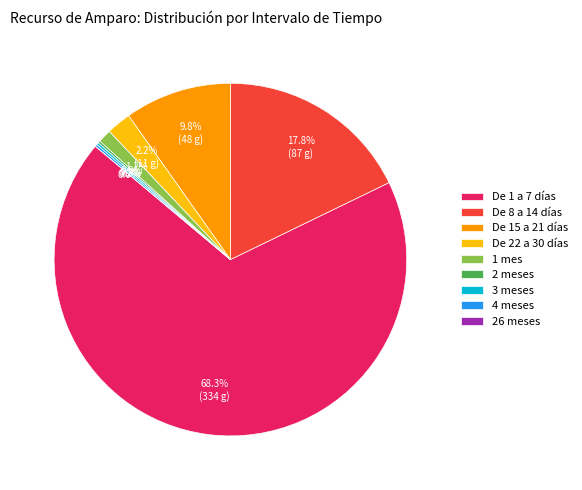

What percentage is NOT represented by De 1 a 7 días?

31.7%